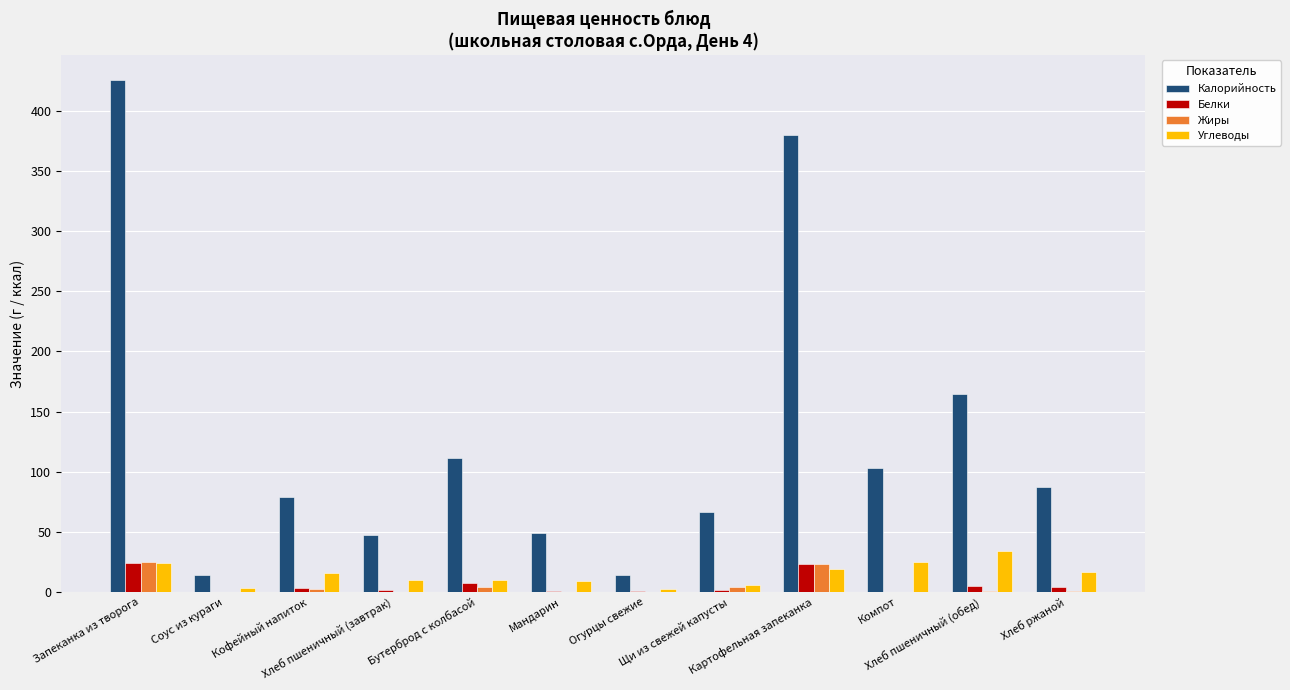

Is it true that Белки equals 1.4 at Щи из свежей капусты?

True